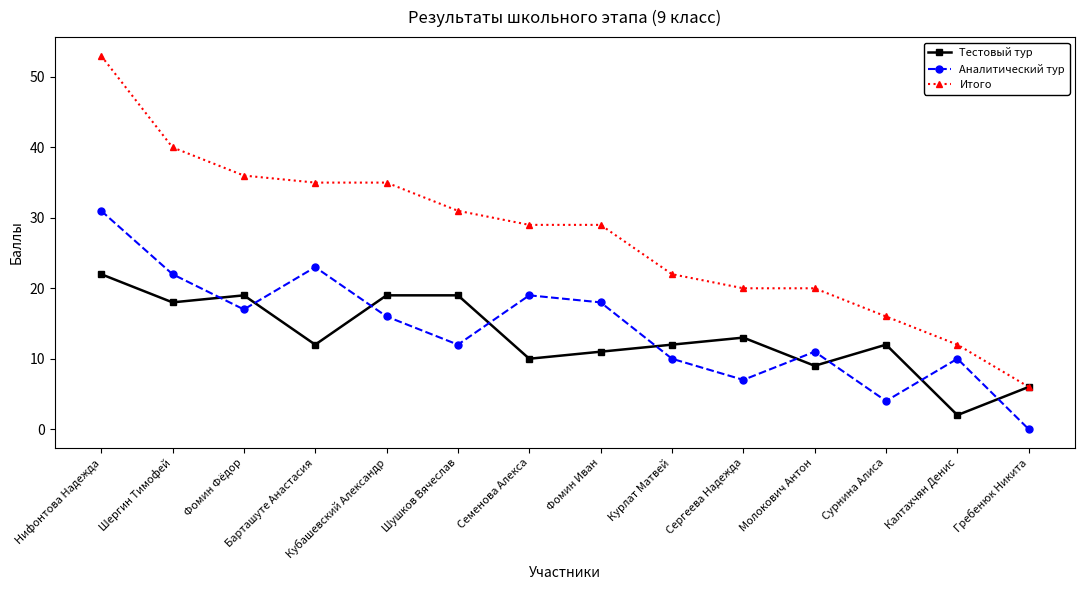

Between which two adjacent categories do Тестовый тур and Аналитический тур first intersect?

Шергин Тимофей and Фомин Фёдор